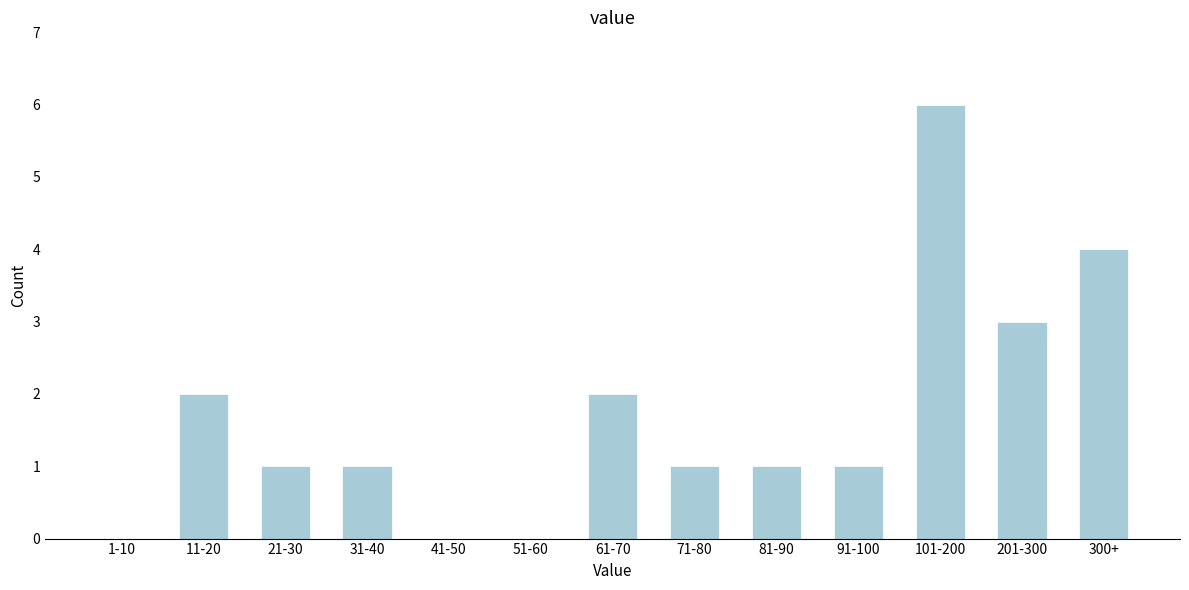

Reading left to right, what are all the values shown in this chart?

1-10=0	11-20=2	21-30=1	31-40=1	41-50=0	51-60=0	61-70=2	71-80=1	81-90=1	91-100=1	101-200=6	201-300=3	300+=4